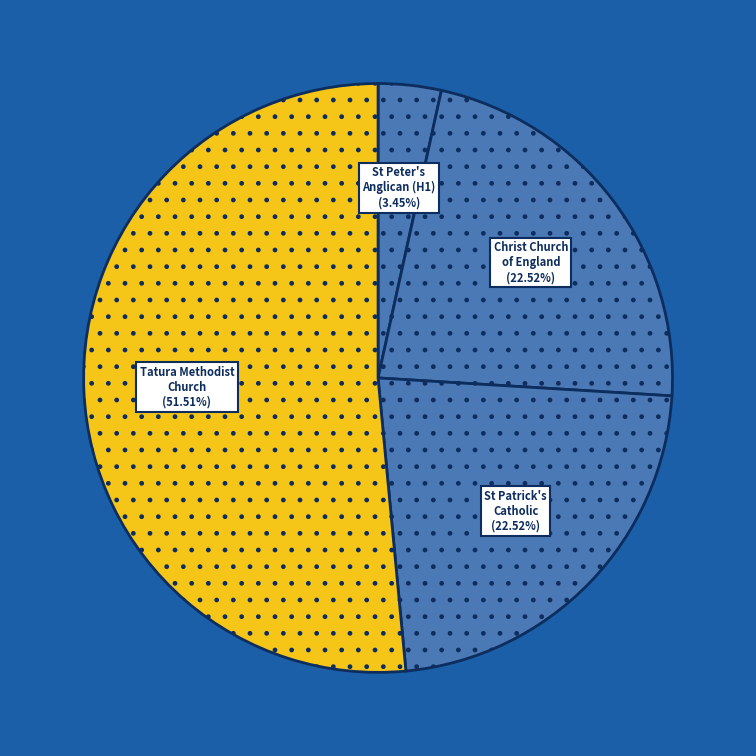

How many segments does this pie chart have?

4